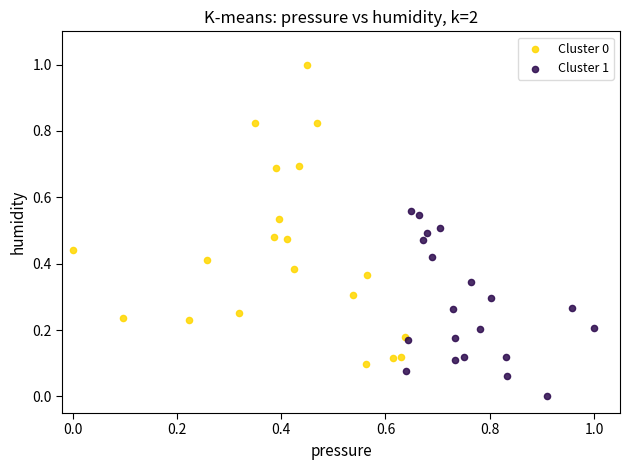

Which series has the widest spread of Y values?

Cluster 0